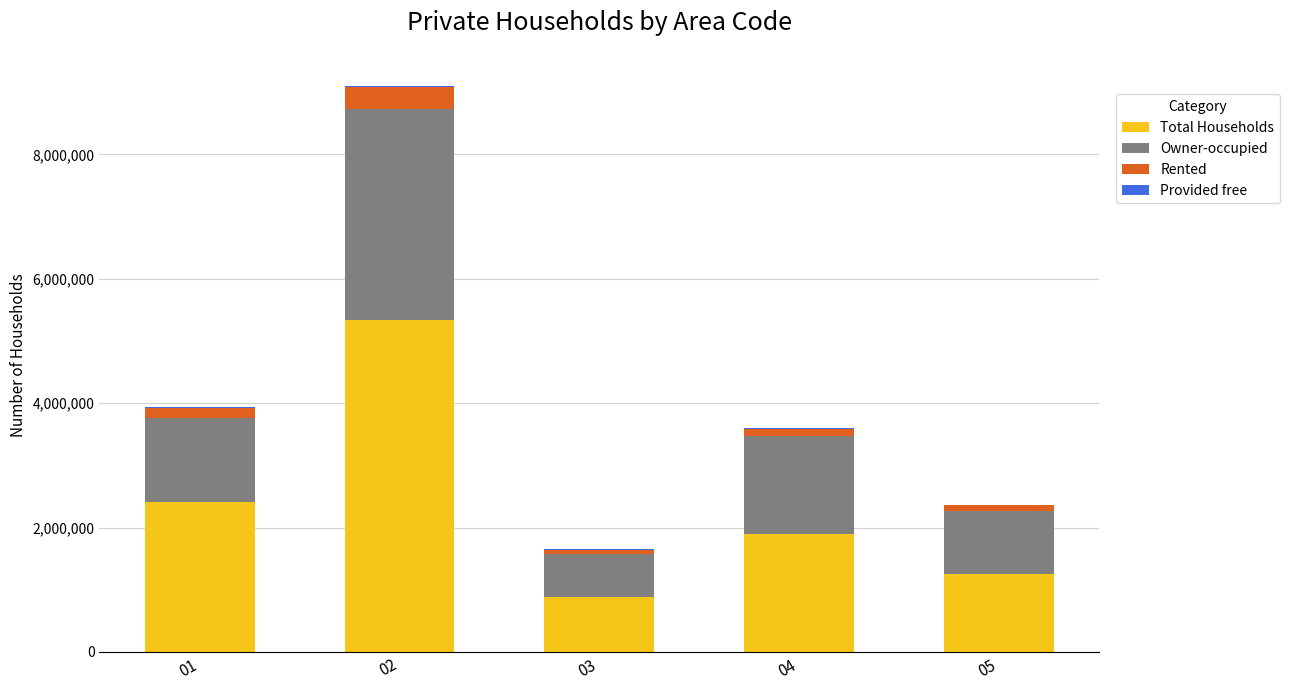

What is the sum of all Total Households values?

11804903